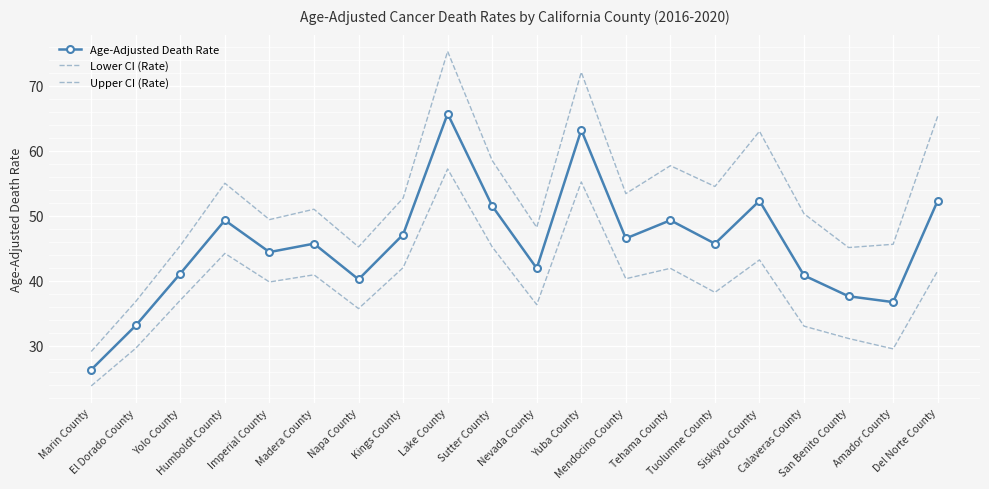

Where is Age-Adjusted Death Rate nearest to the value 46?

Madera County